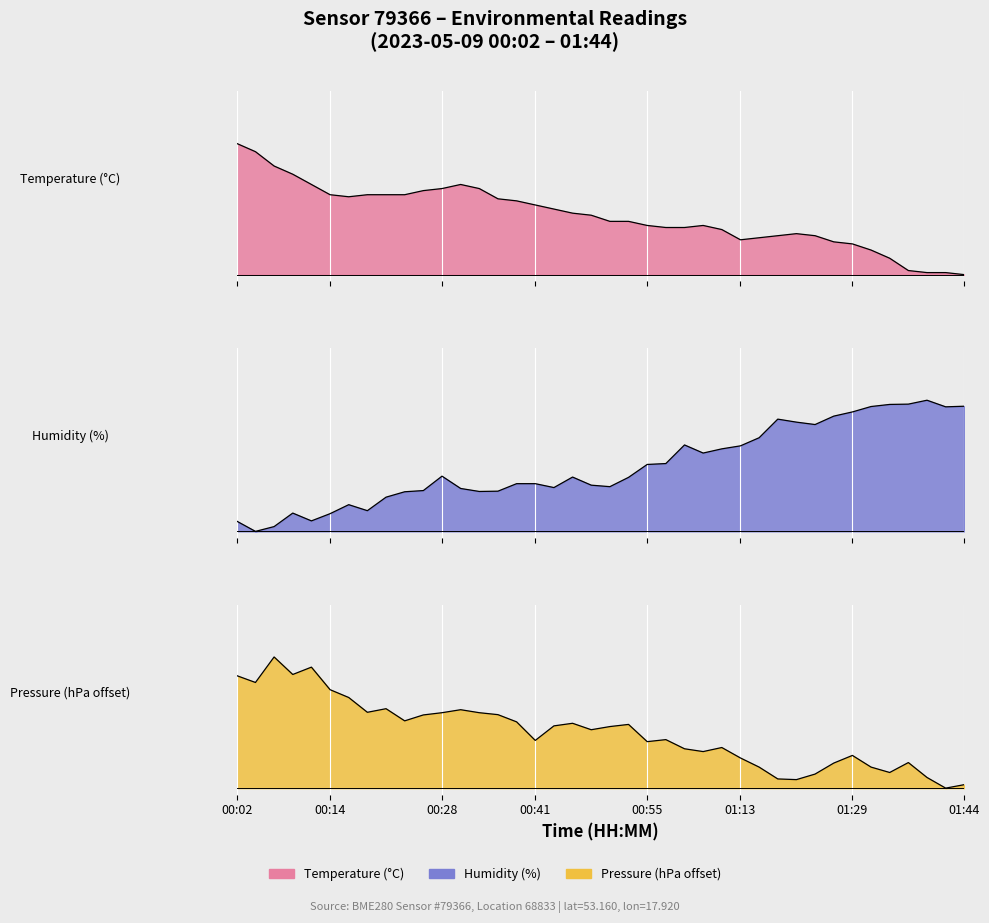

What is the difference between the highest and lowest values at 00:31?

0.4